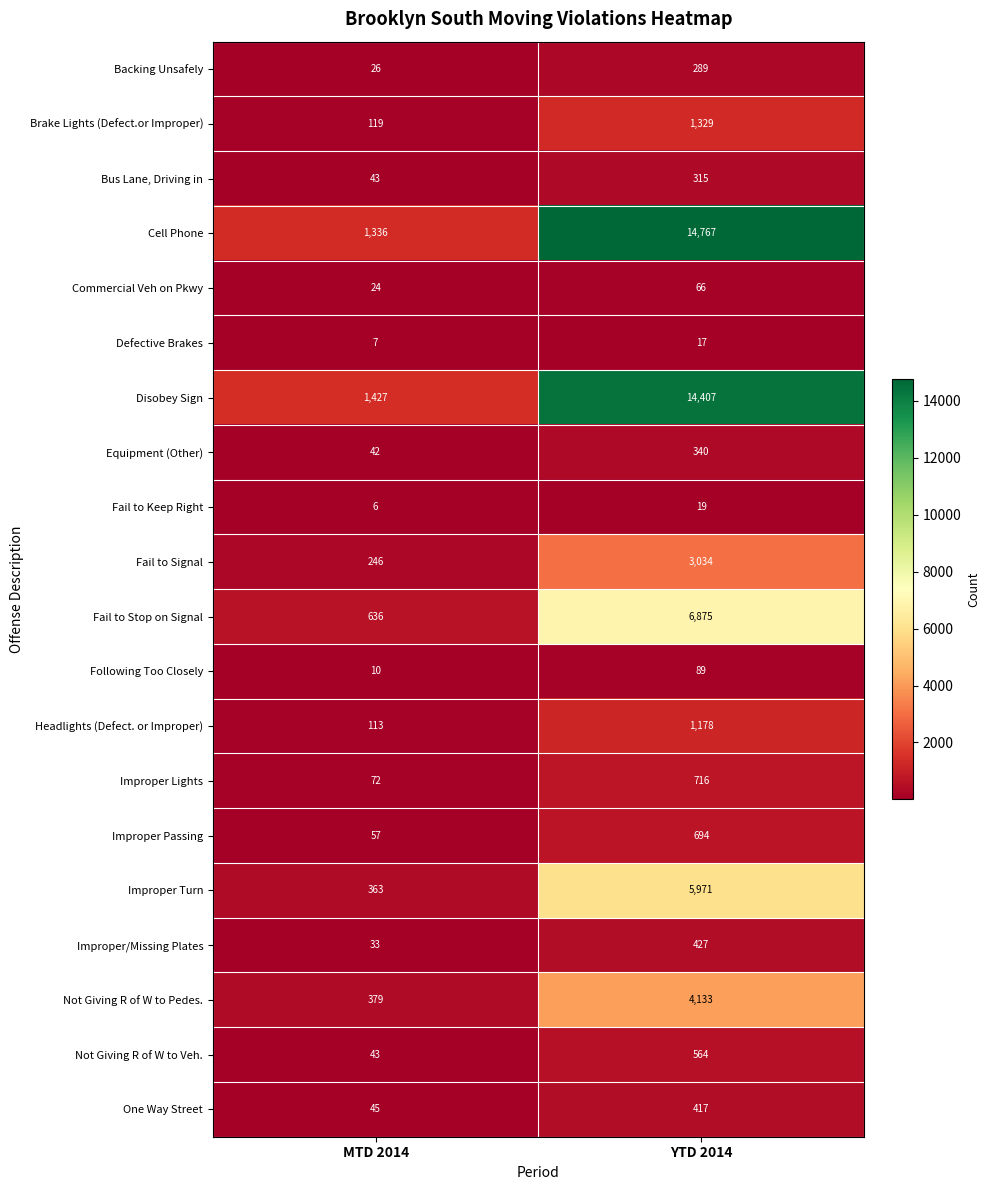

How many distinct data groups are displayed?

20